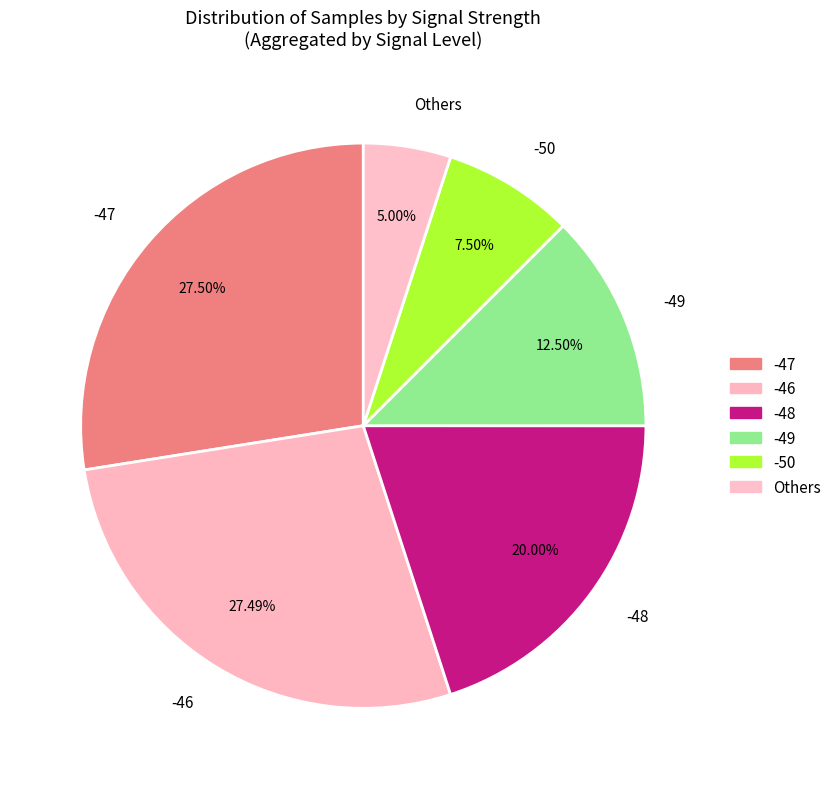

What is the ratio of the value at -49 to the value at -48?

0.6